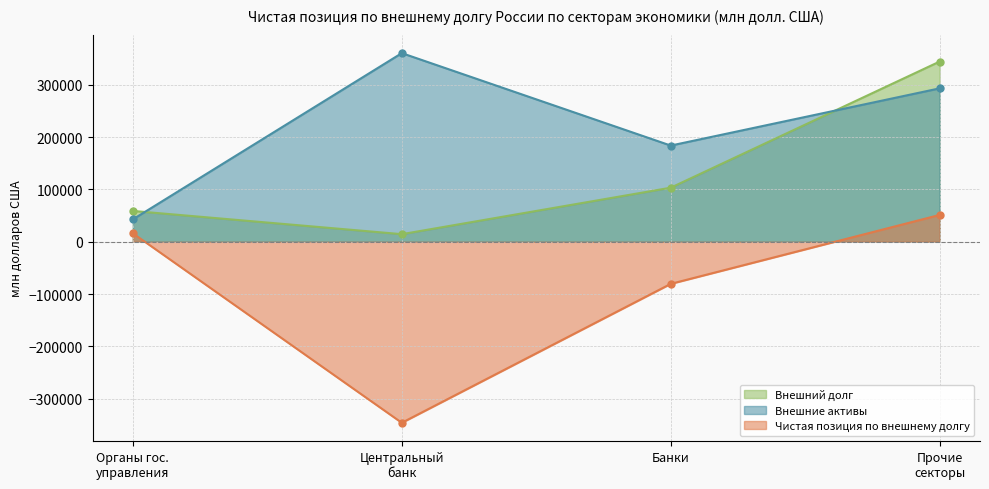

Reading left to right, extract all data points from this chart.

Внешний долг: 58947	14480	103385	344680
Внешние активы: 42821	360798	183965	293416
Чистая позиция по внешнему долгу: 16126	-346317	-80580	51263